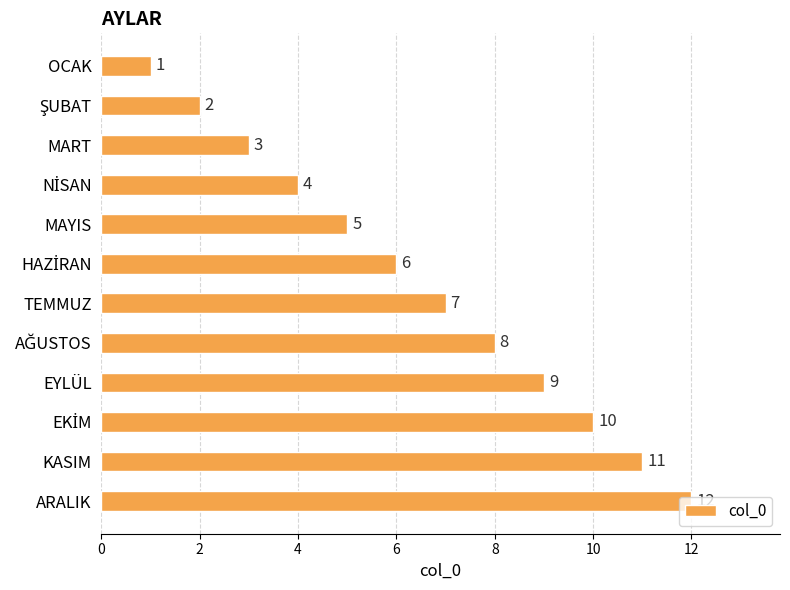

Between KASIM and OCAK, which is larger?

KASIM